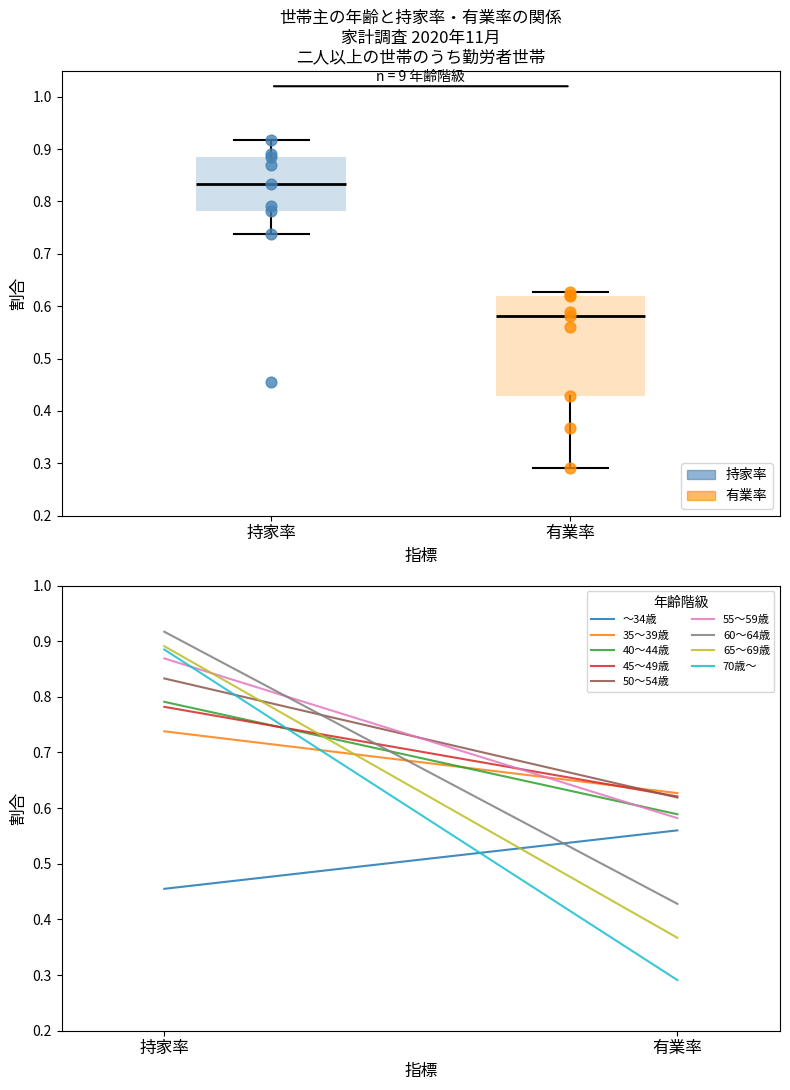

Which series contains the lowest Y value?

有業率